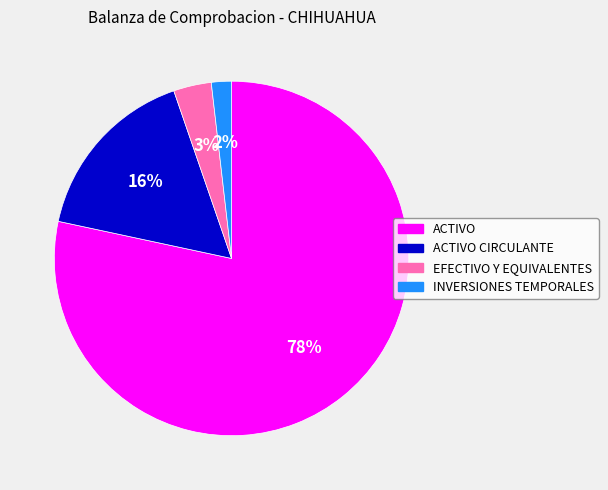

Do EFECTIVO Y EQUIVALENTES and INVERSIONES TEMPORALES together represent more than half of the pie?

No